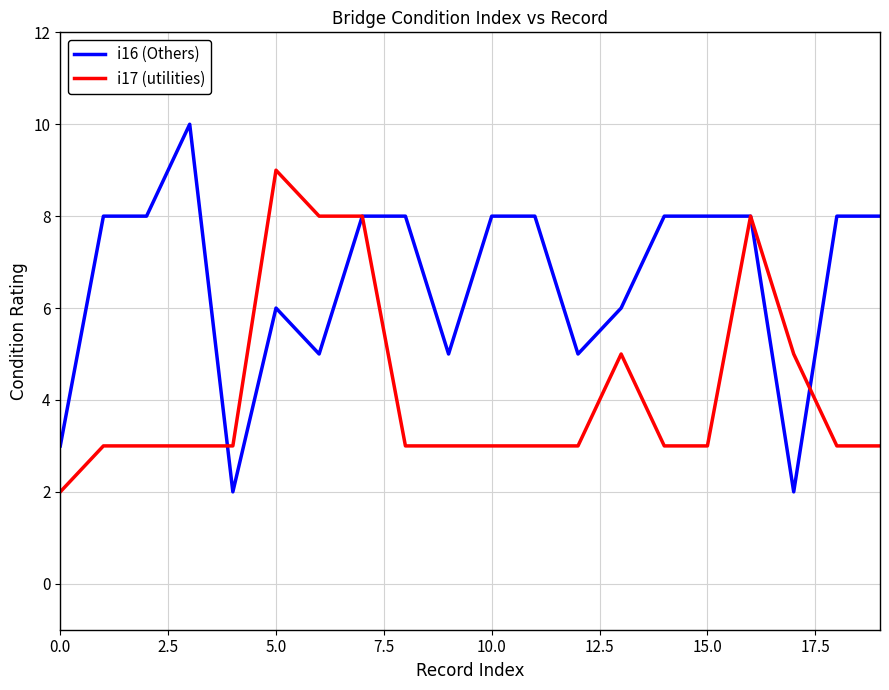

Rank the series by their average value, from lowest to highest.

i17 (utilities), i16 (Others)